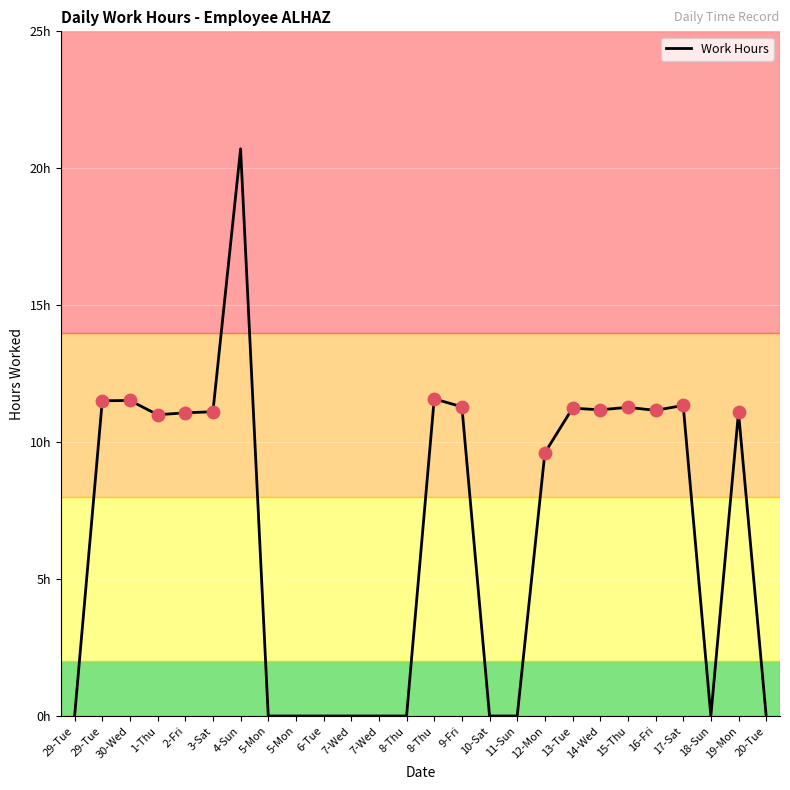

Between 16-Fri and 14-Wed, which is larger?

14-Wed